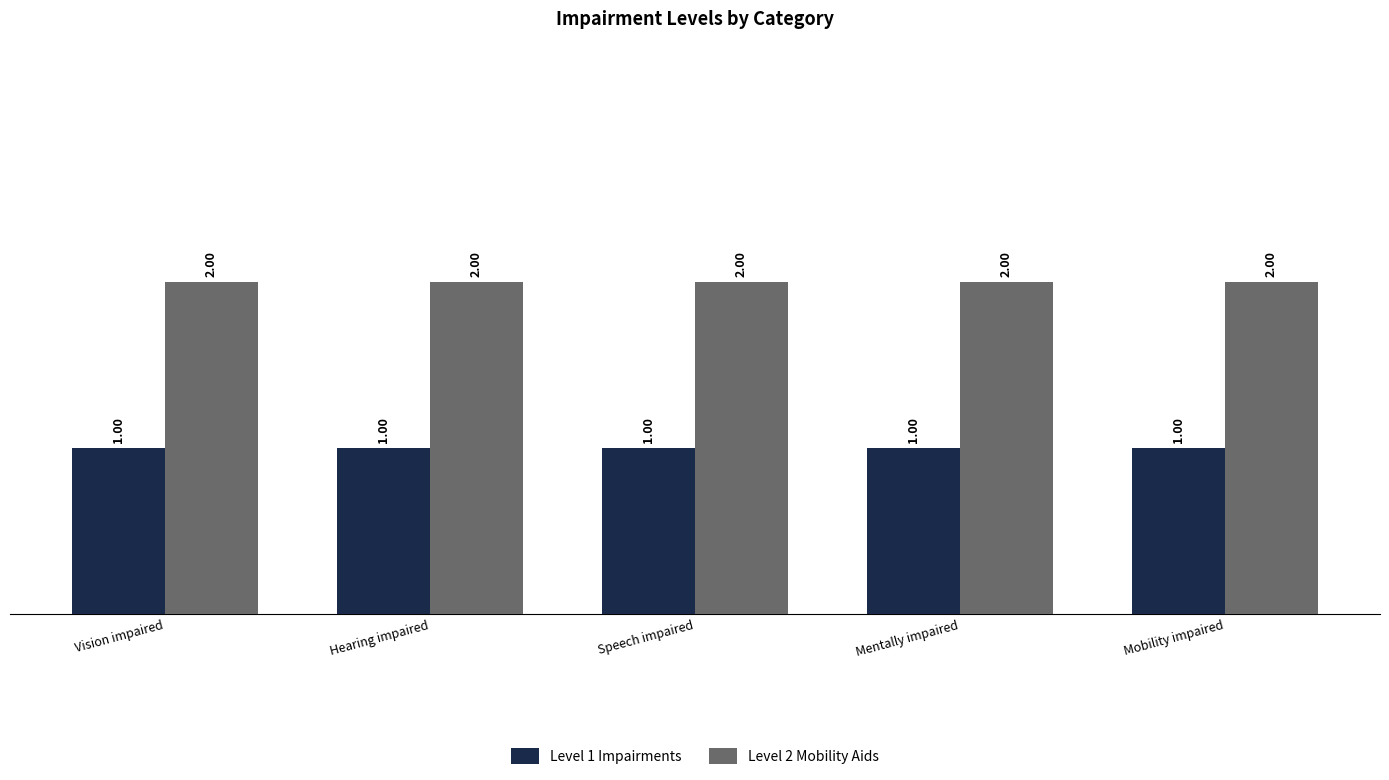

Reading right to left, extract all data points from this chart.

Level 1 Impairments: Mobility impaired=1	Mentally impaired=1	Speech impaired=1	Hearing impaired=1	Vision impaired=1
Level 2 Mobility Aids: Mobility impaired=2	Mentally impaired=2	Speech impaired=2	Hearing impaired=2	Vision impaired=2